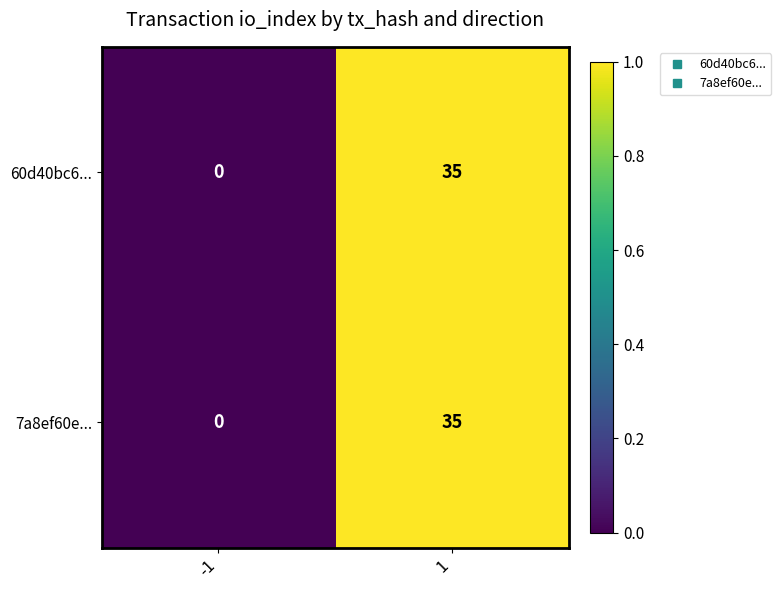

What is the difference between the maximum and minimum values in the 60d40bc6... series?

35